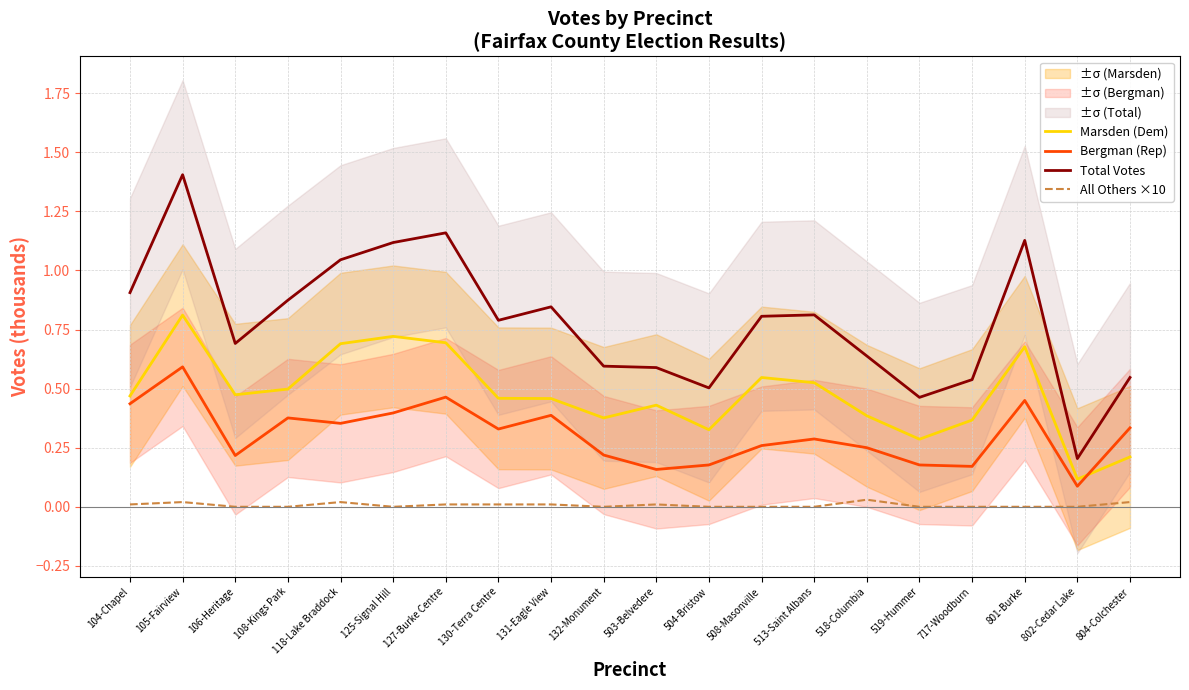

Does the chart have visible grid lines?

Yes